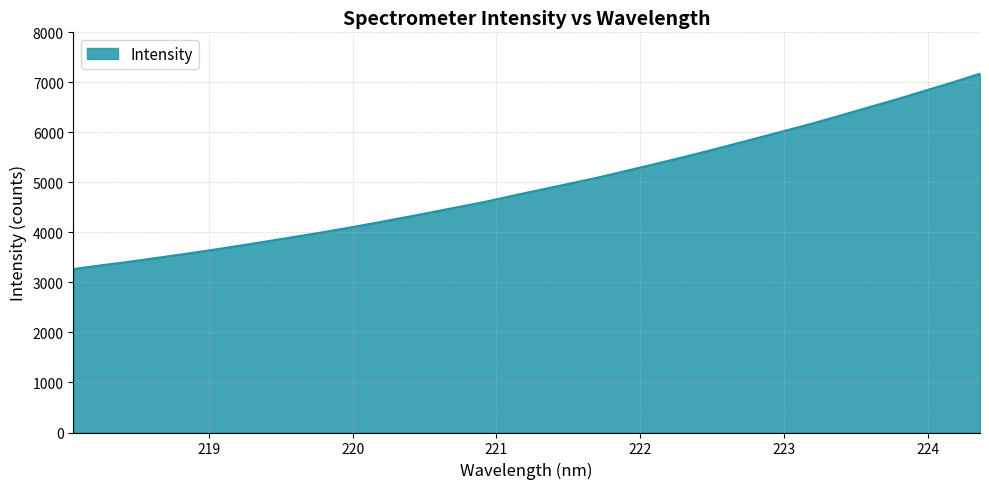

What is the greatest value displayed?

7173.2